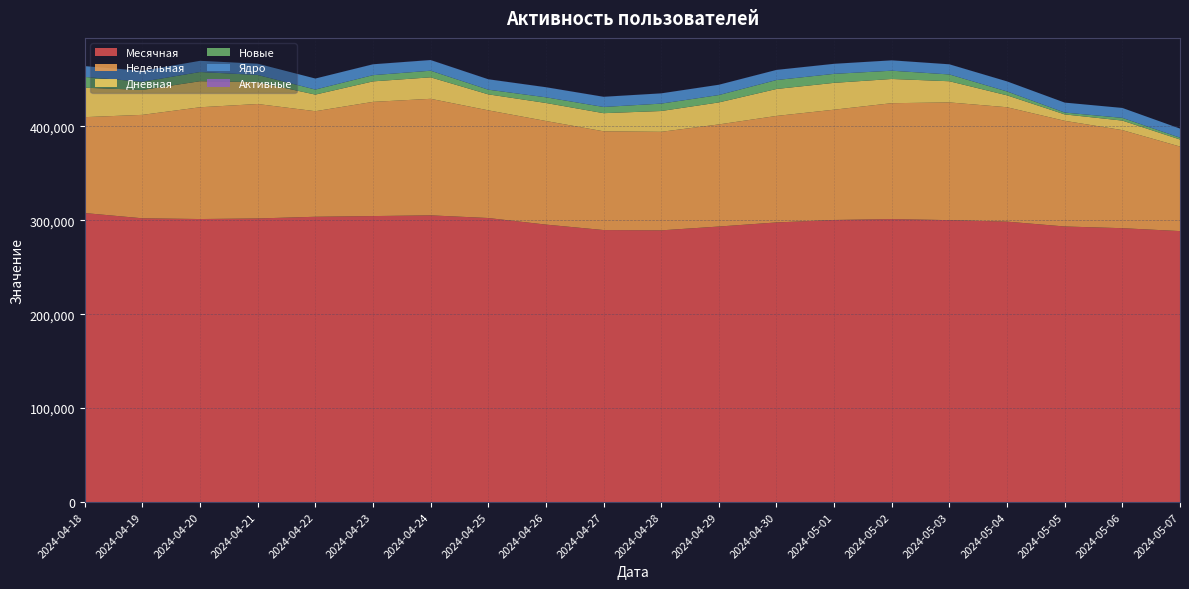

What is the lowest value of the Месячная series?

288486